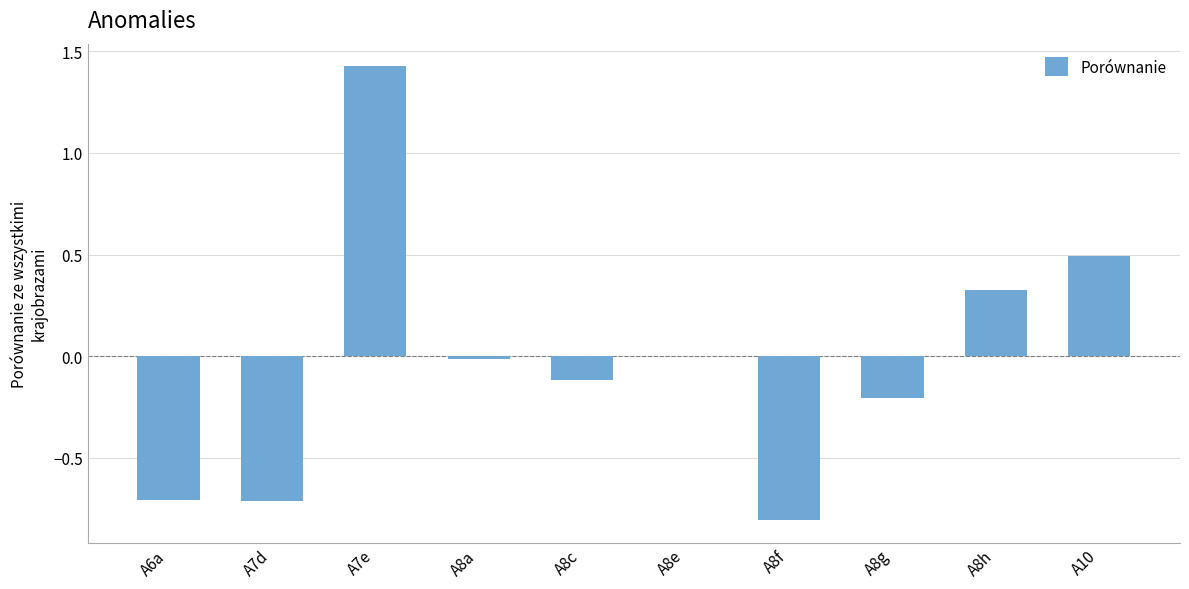

Which category has the highest value across all series?

A7e